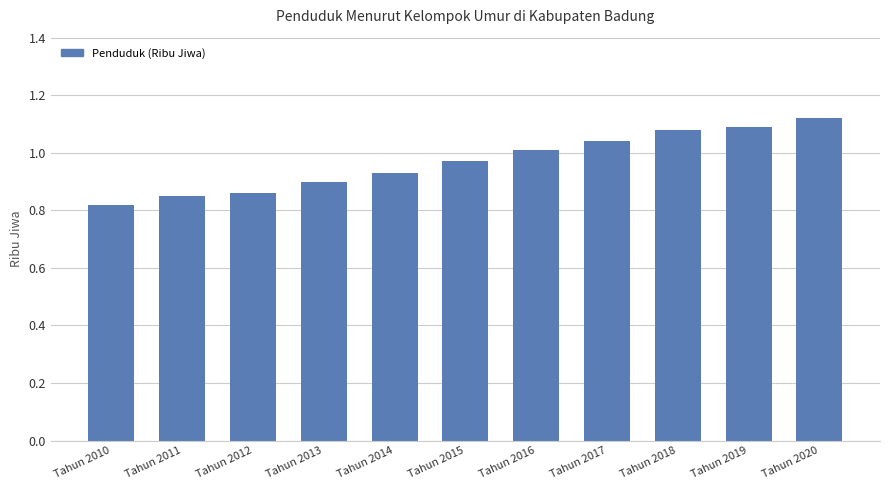

What is the sum of all values?

10.7